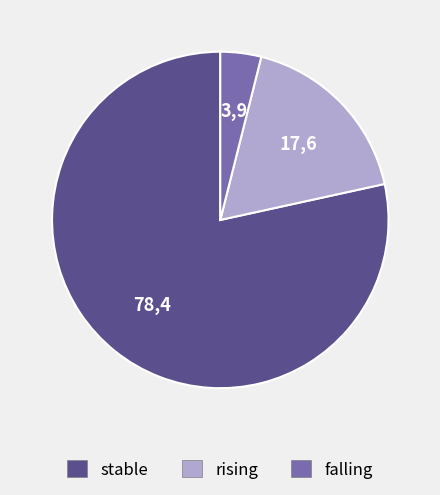

The falling slice represents 4% of the pie. True or false?

True